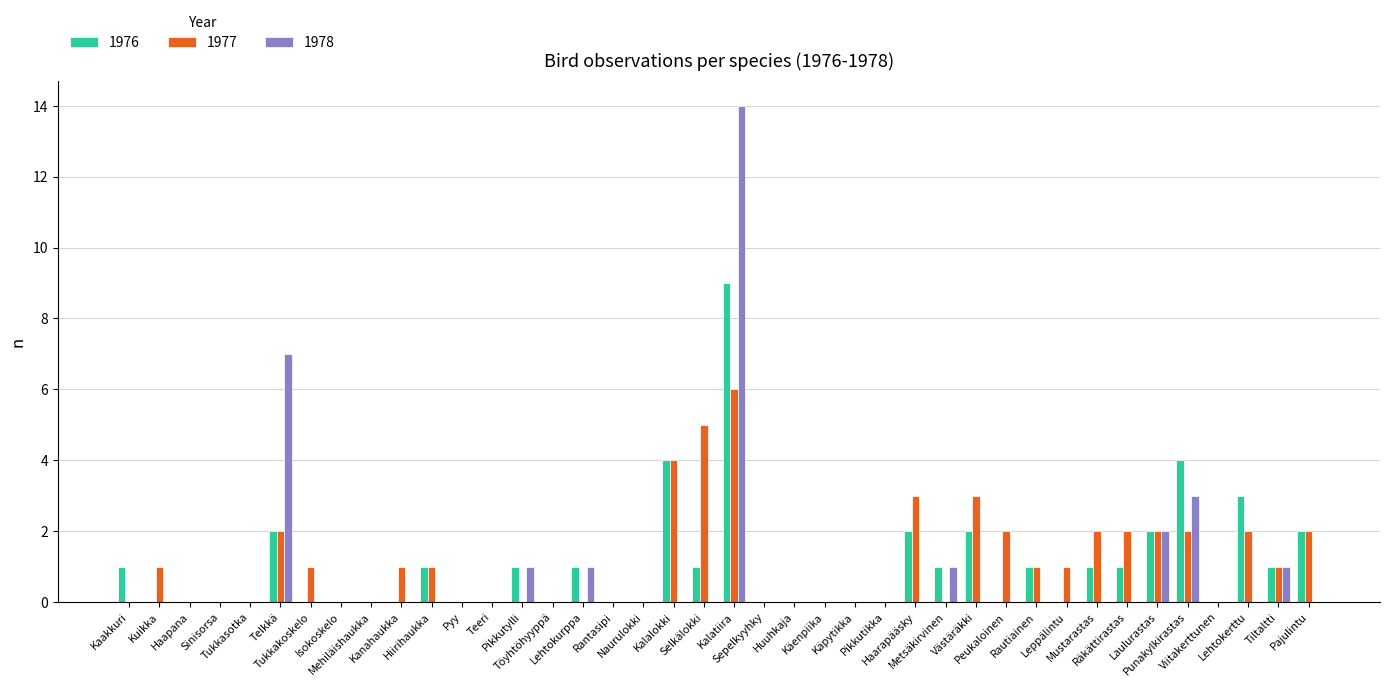

What is the sum of the 1976 values at Tiltaltti and Tukkasotka?

1